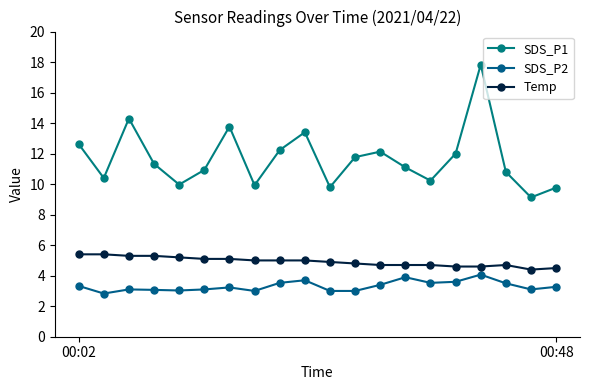

What is the difference between the second highest and minimum values in the SDS_P2 series?

1.1